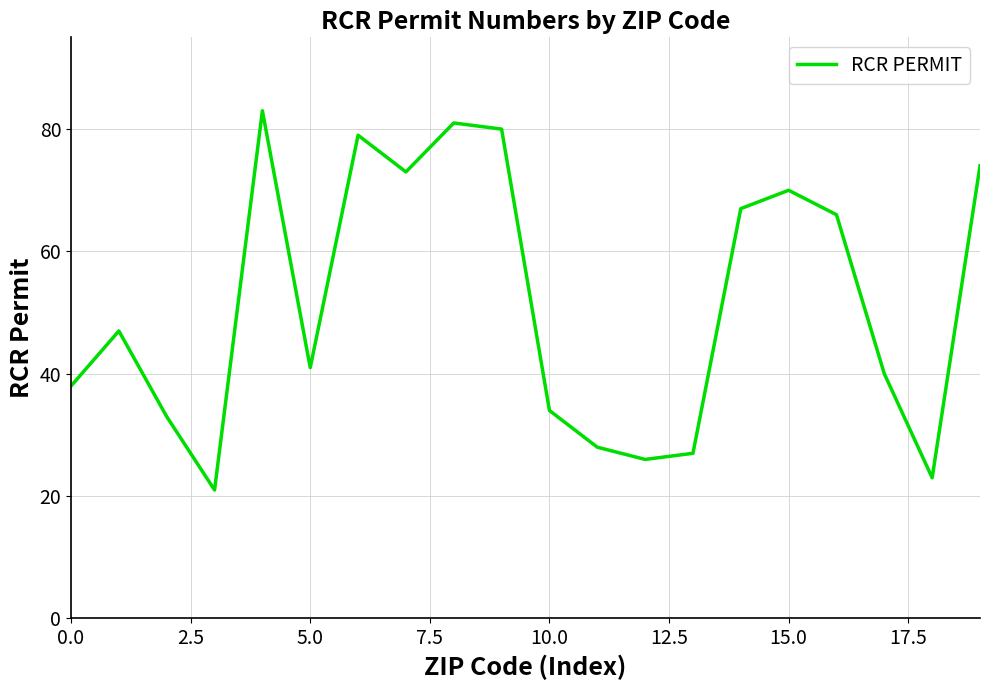

What is the difference between the maximum and minimum values?

62